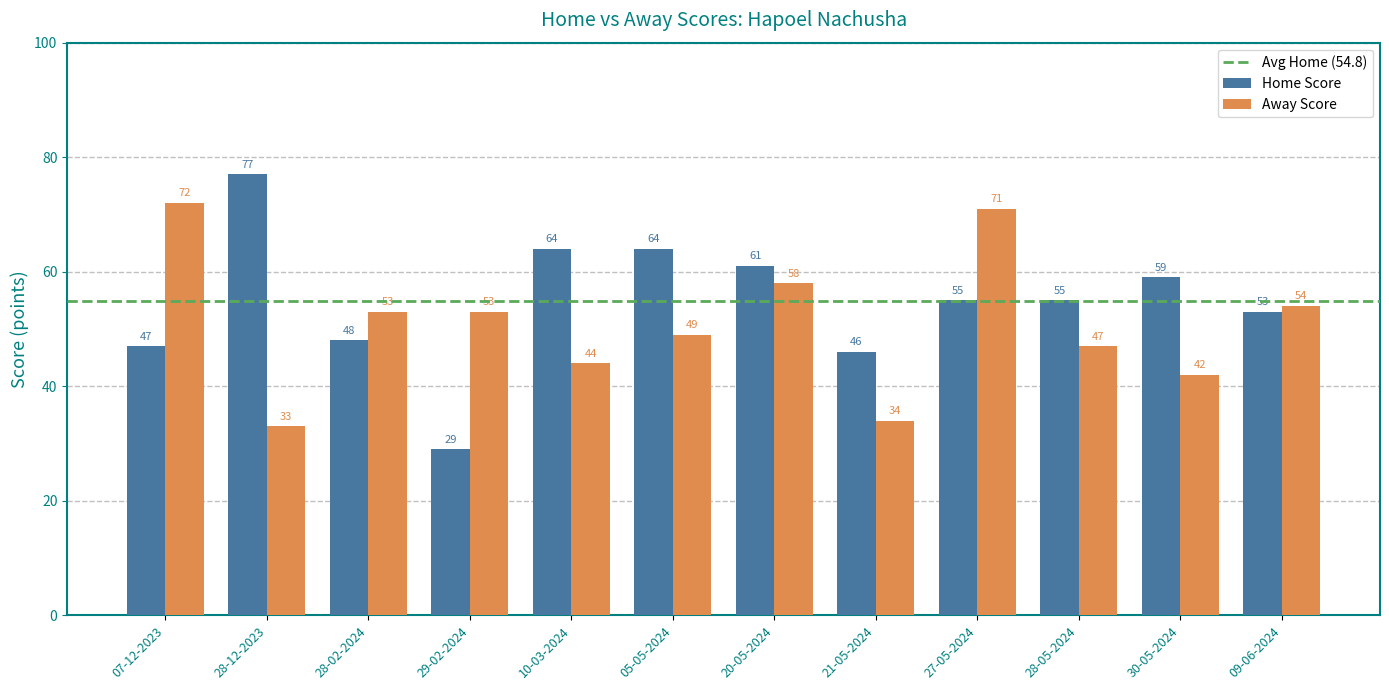

Are the bars horizontal?

No